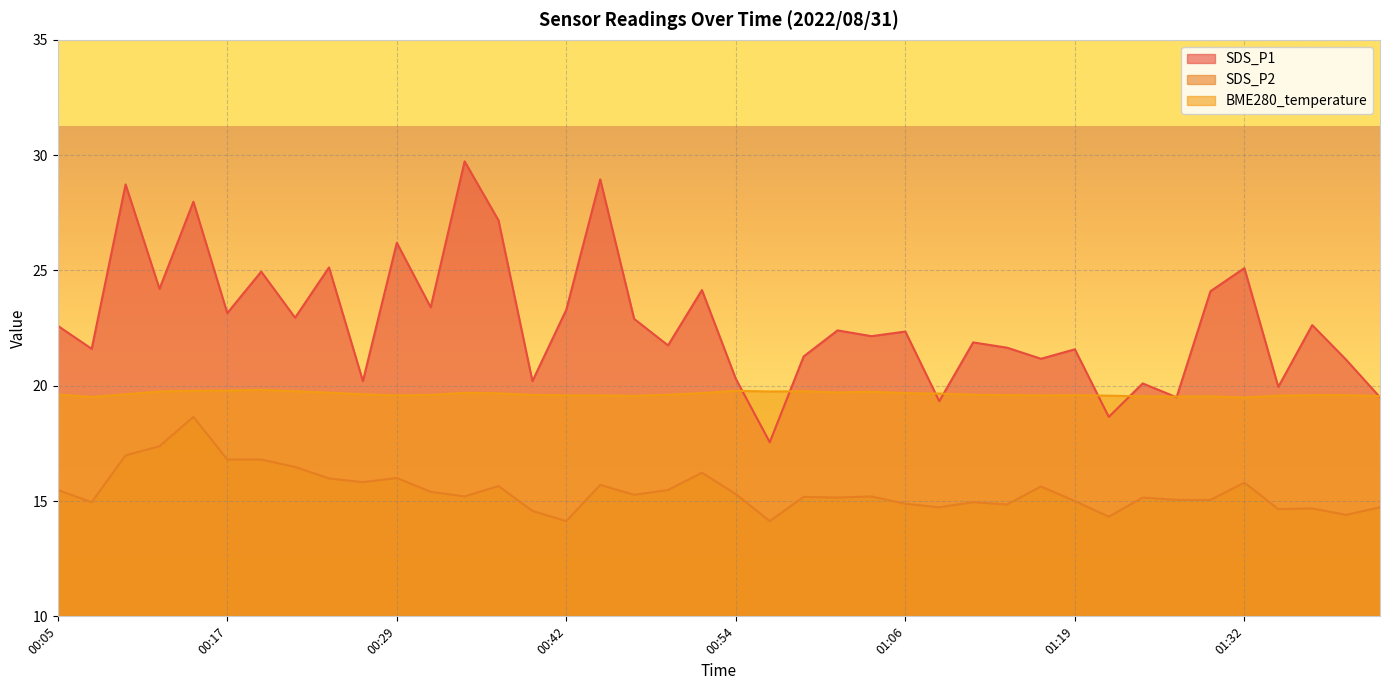

What is the average value of the BME280_temperature series?

19.6